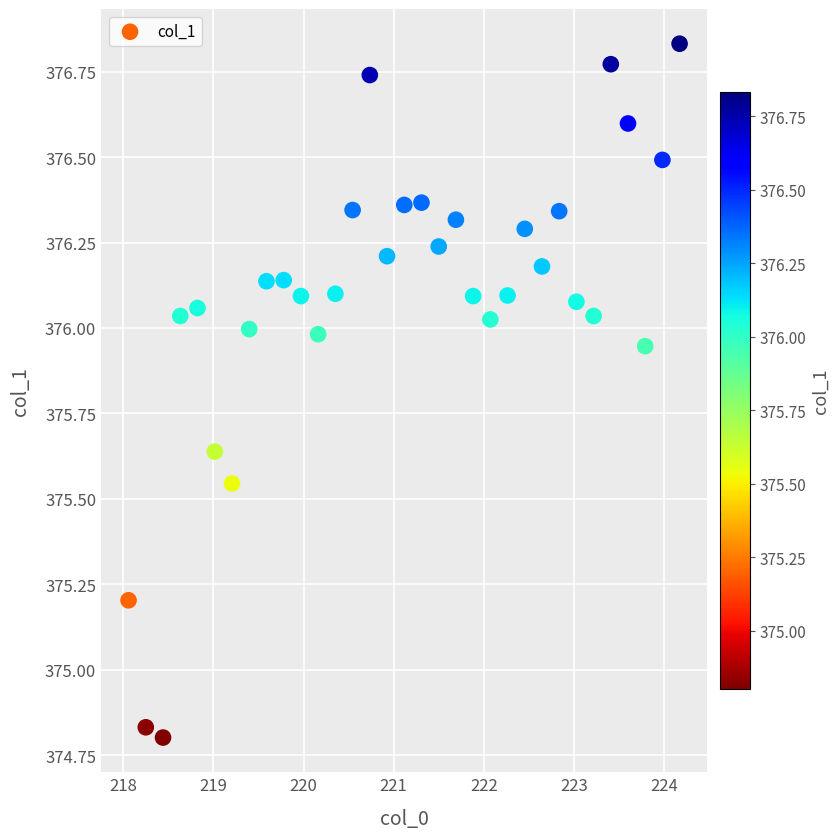

What is the range of Y values (max minus min)?

2.0